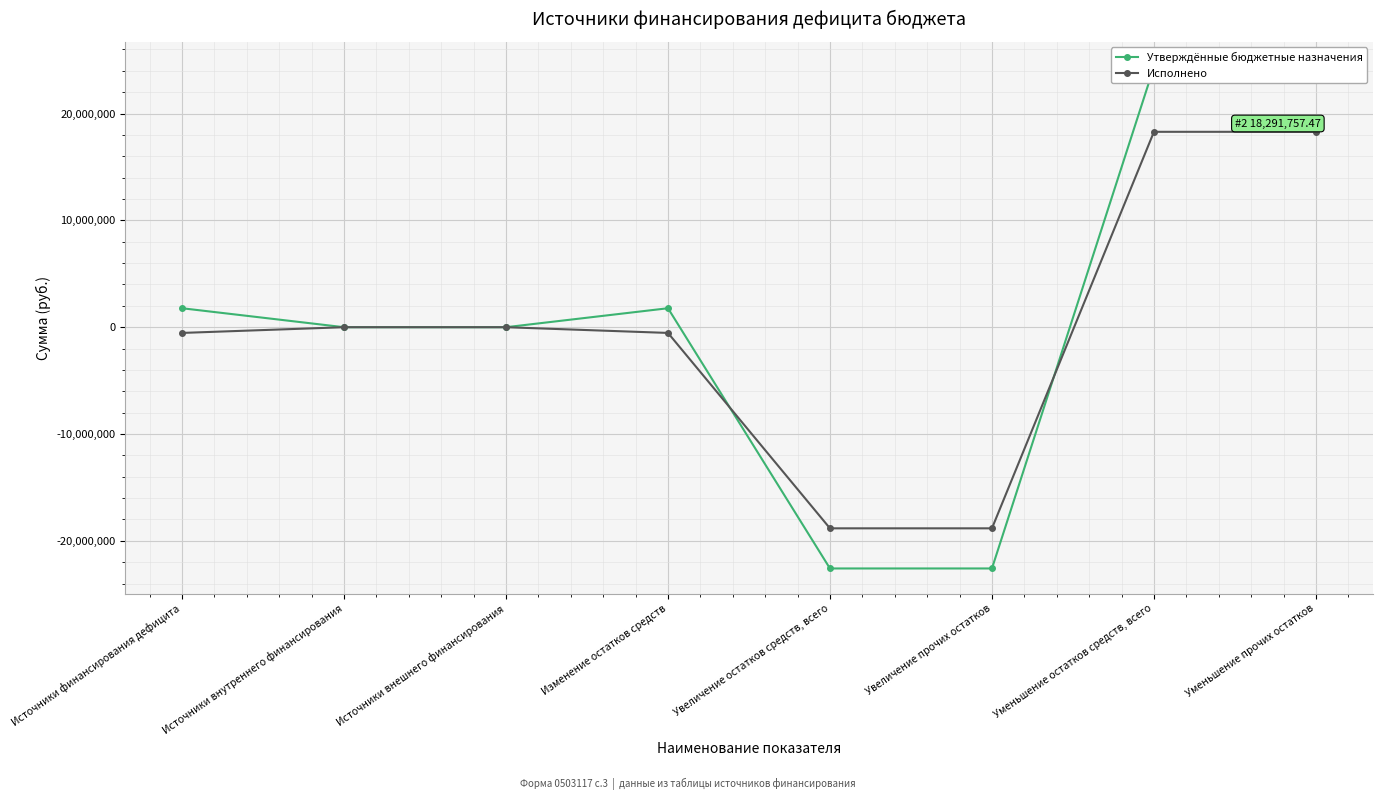

How many lines are shown in the chart?

2